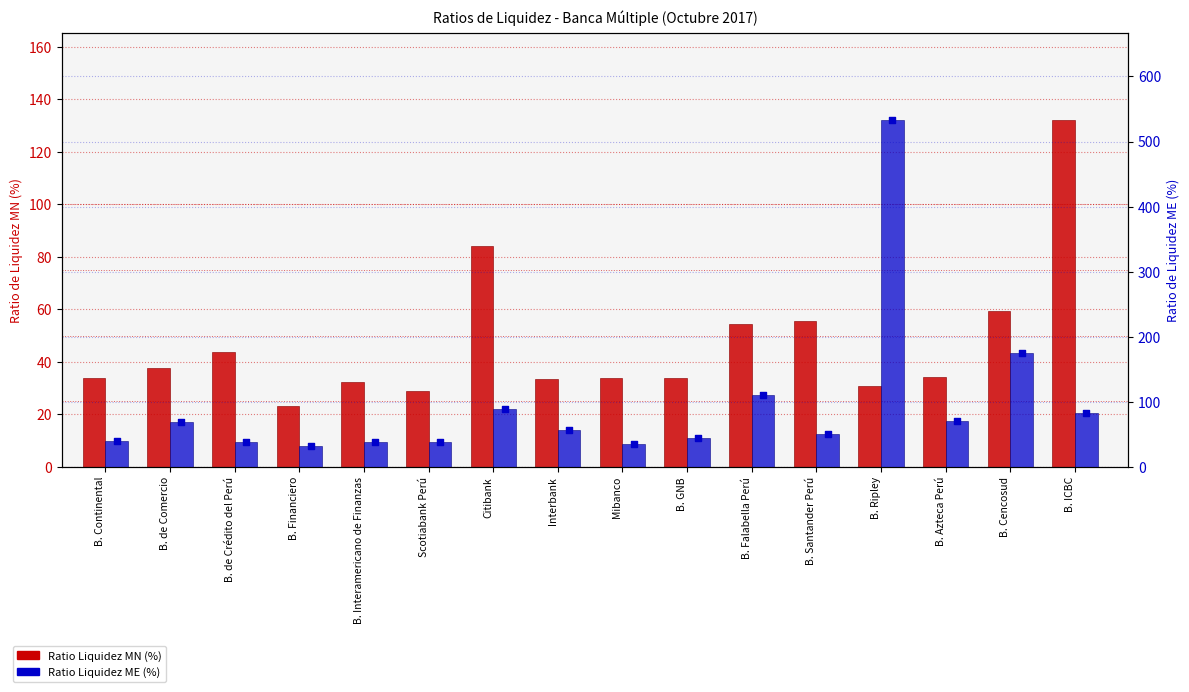

At how many categories does at least one series exceed 111?

4